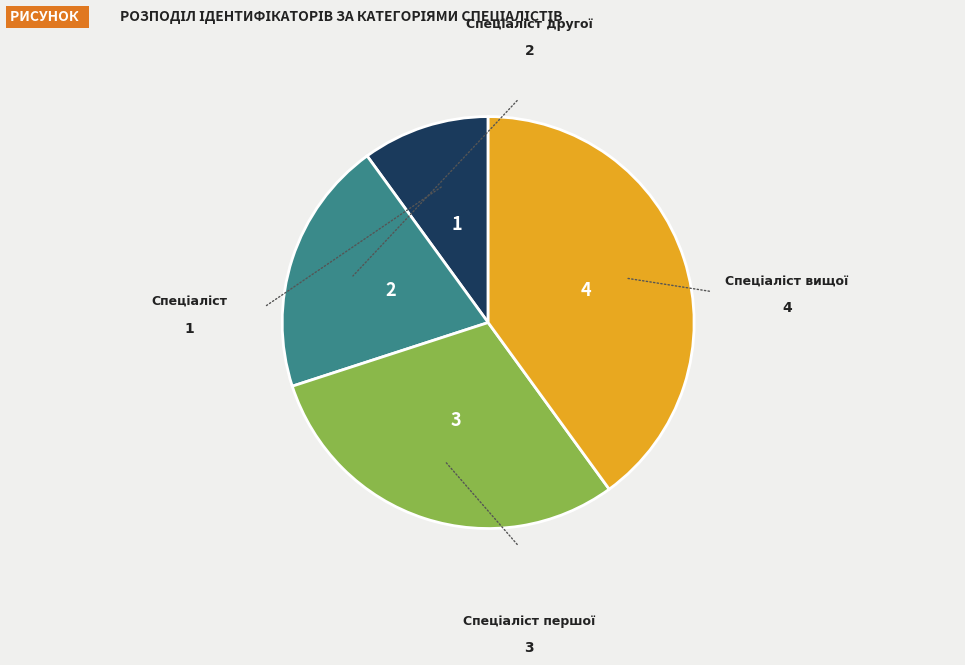

Is there a majority slice in this chart?

No